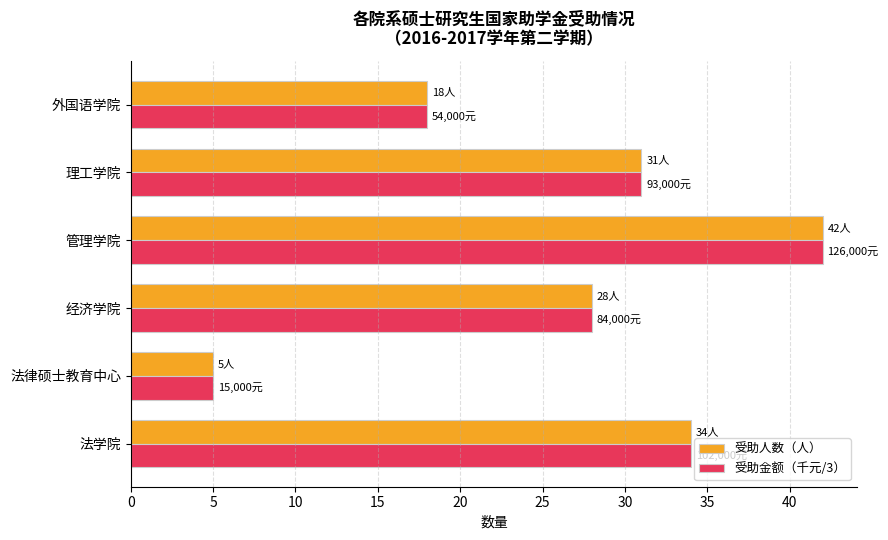

At which label does 受助人数（人） reach its peak?

管理学院